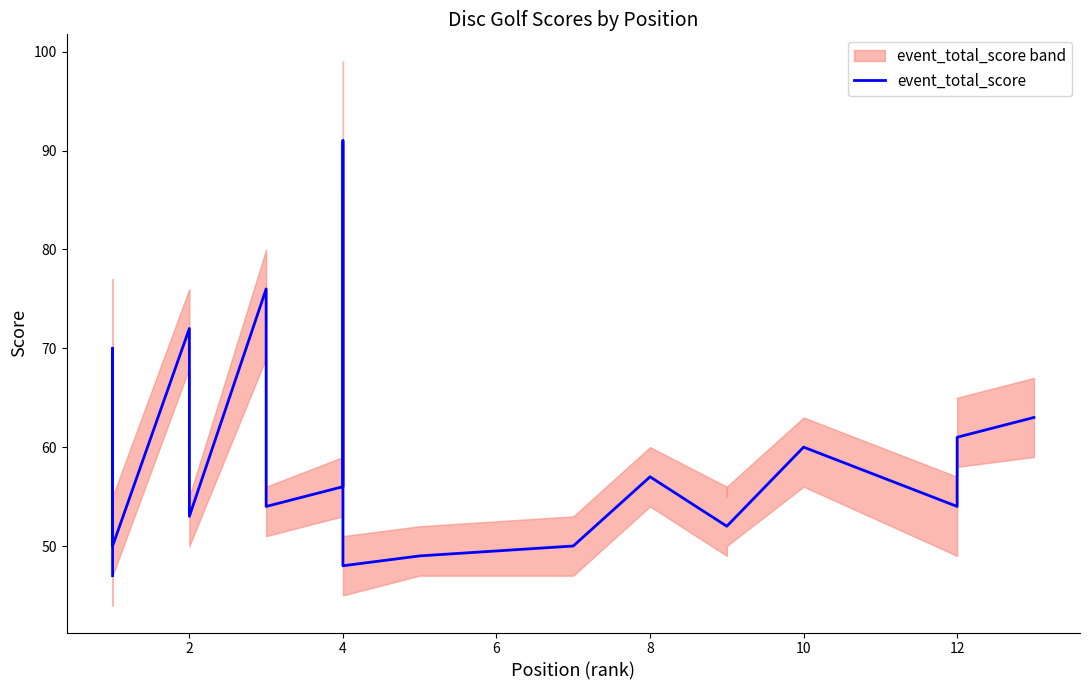

What is the maximum value shown in the chart?

91